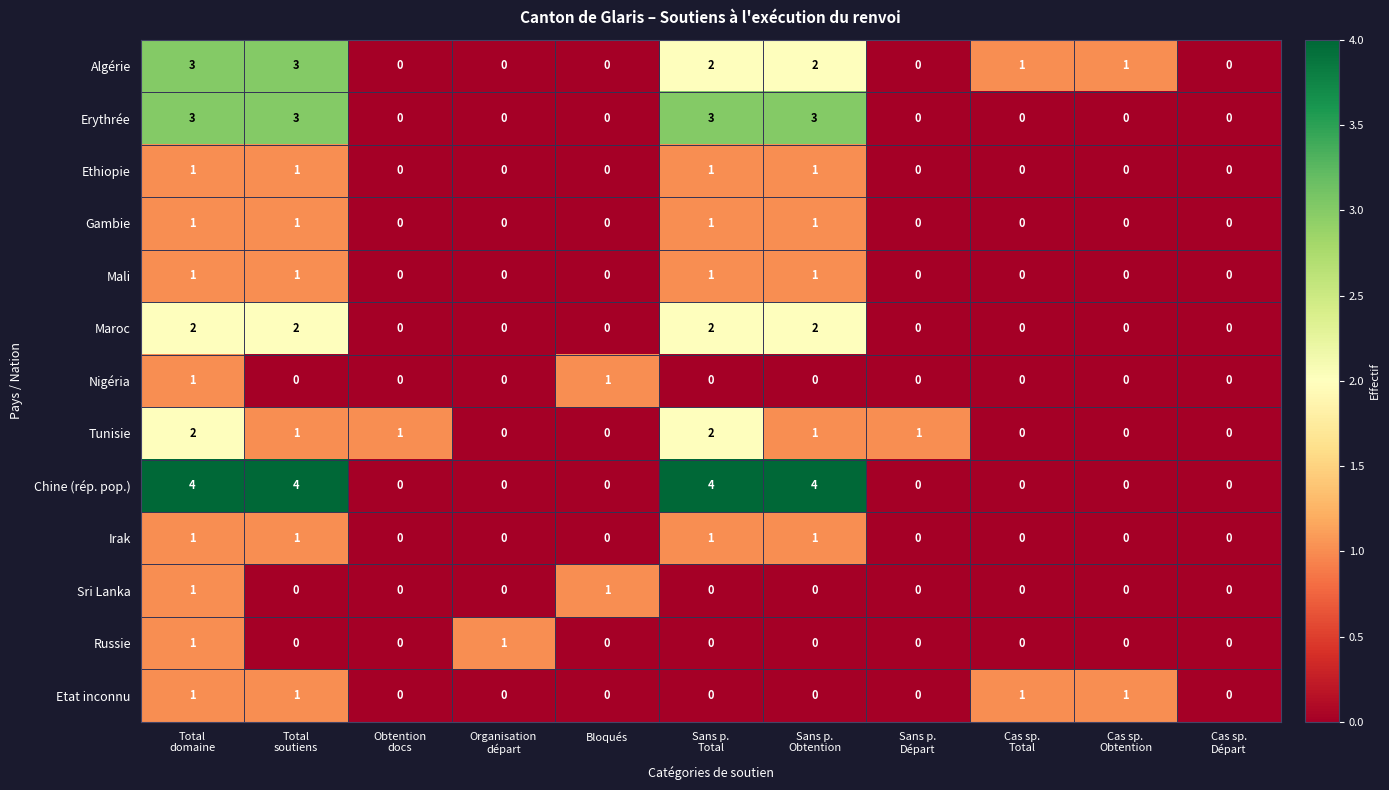

Which series has the largest total across all categories?

Chine (rép. pop.)